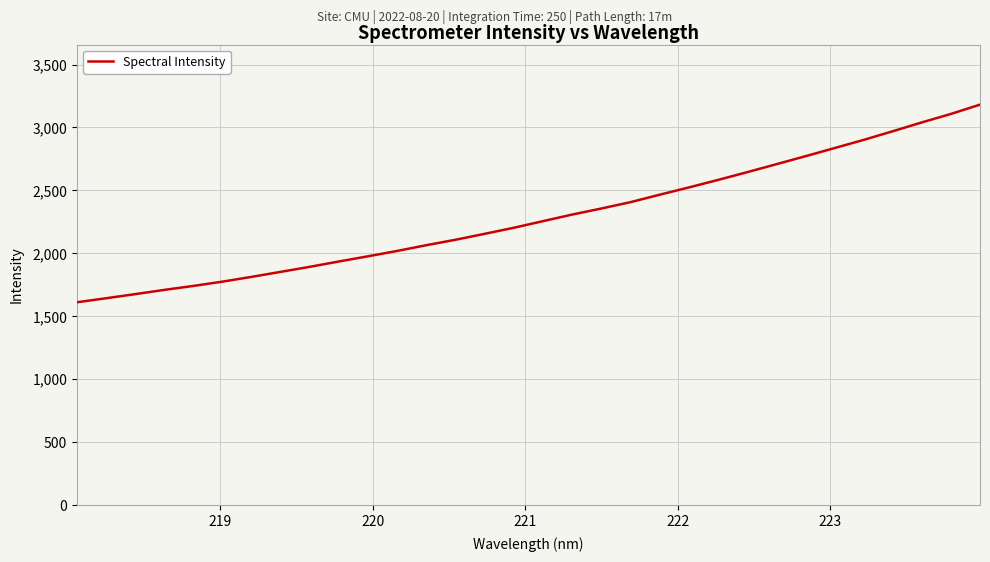

What is the maximum value shown in the chart?

3181.3